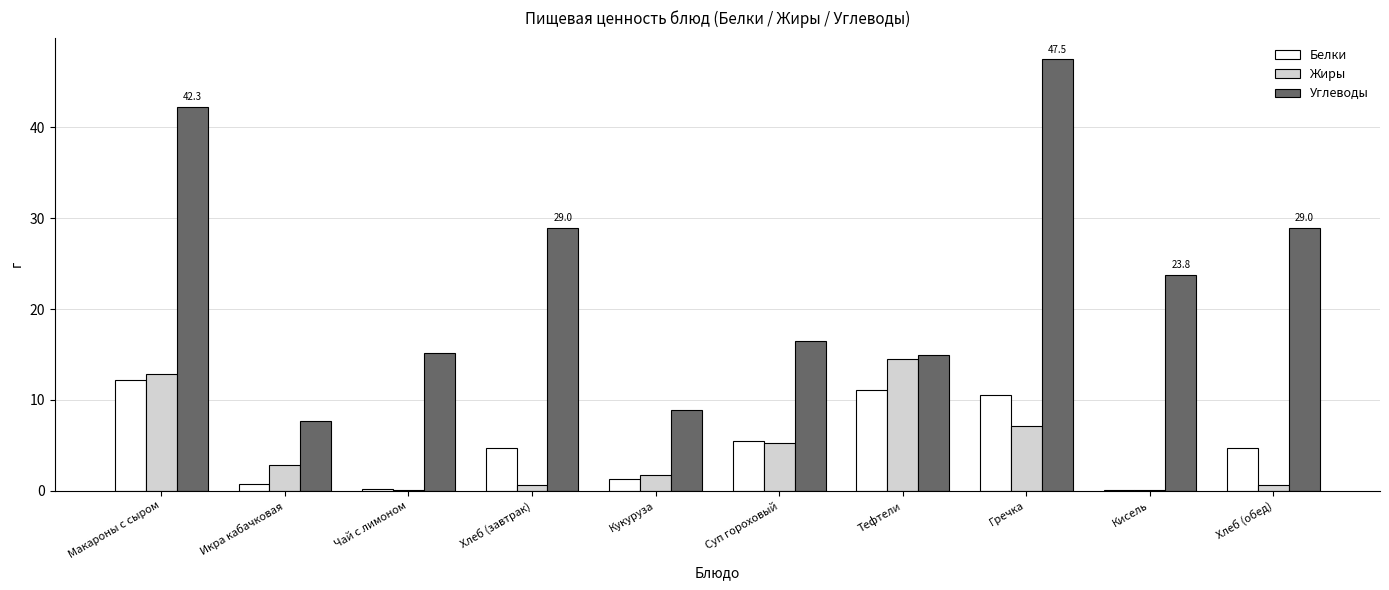

At which label does Углеводы reach its peak?

Гречка